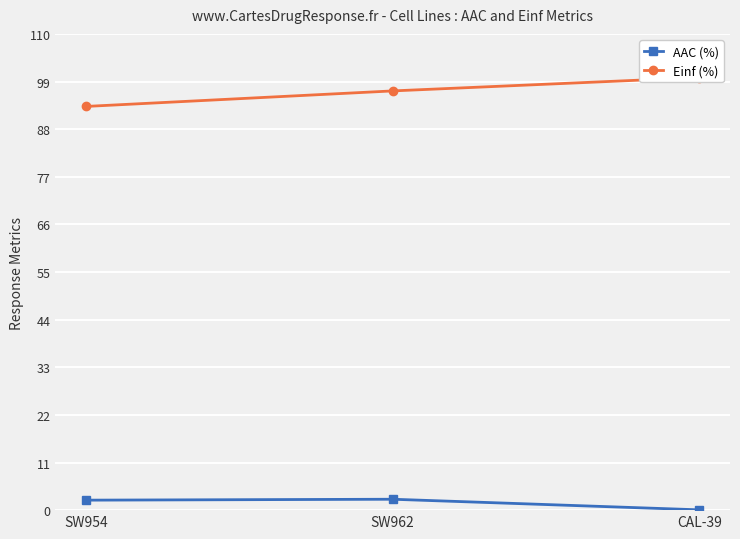

How many values in the AAC (%) series are below 2?

1